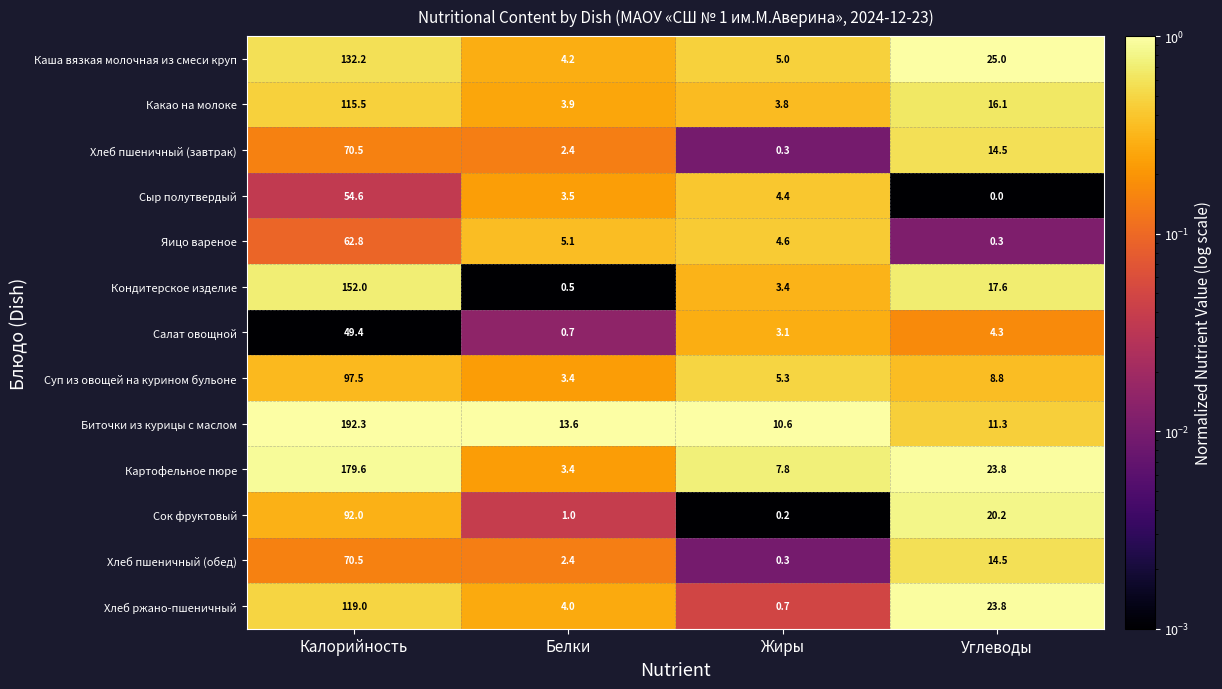

At which label does Кондитерское изделие reach its peak?

Калорийность